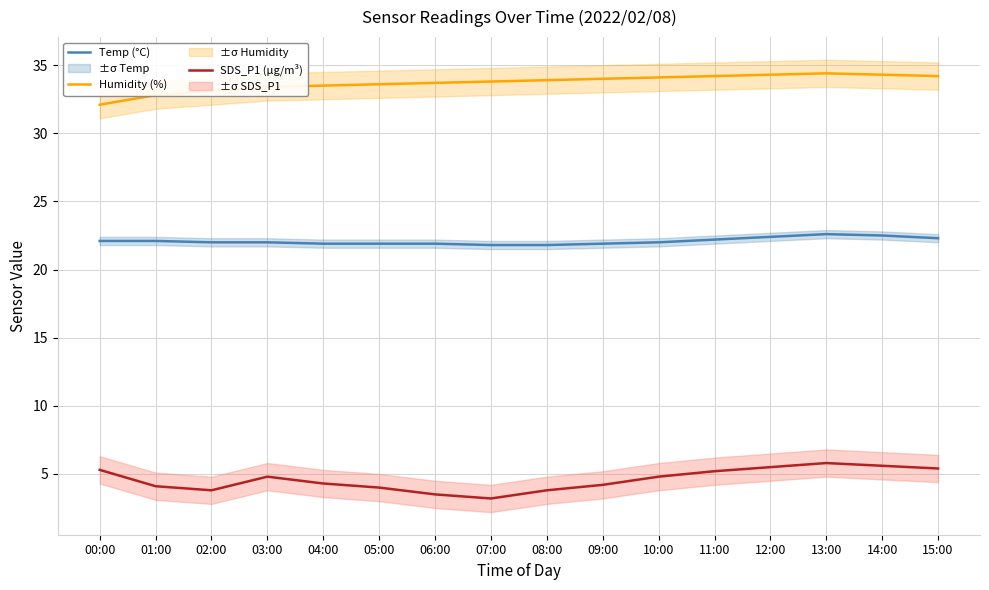

Rank the series at 07:00 from highest to lowest value.

Humidity (%), Temp (°C), SDS_P1 (µg/m³)